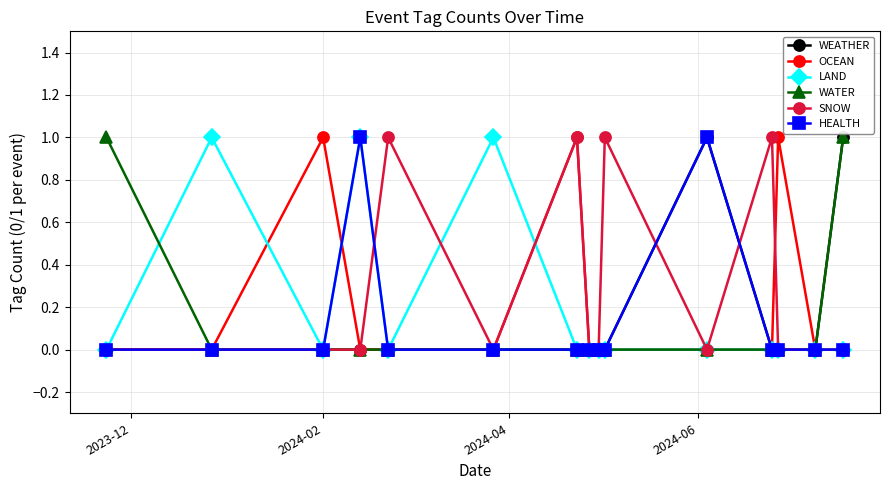

What are all the series names shown in the legend?

WEATHER, OCEAN, LAND, WATER, SNOW, HEALTH